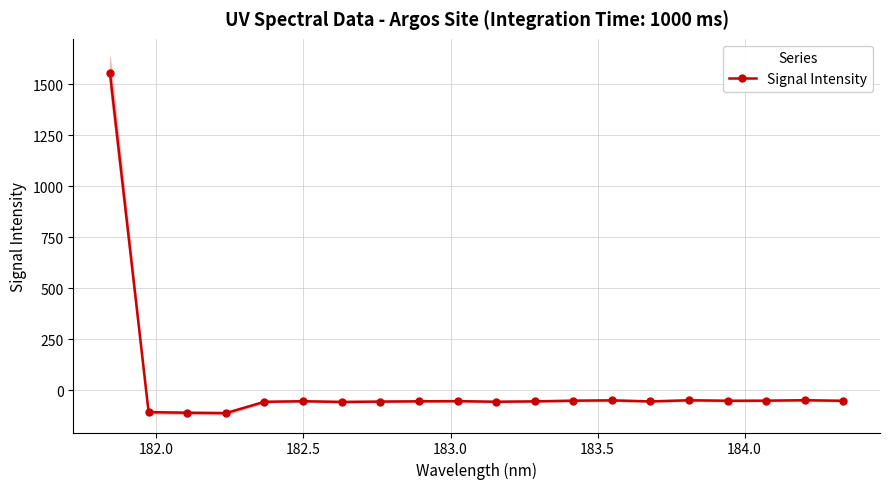

Reading left to right, list all the values displayed in this chart.

1556.8	-108.2	-111.3	-113.3	-57.5	-54.7	-58.1	-56.4	-55.1	-54.3	-57.2	-55.4	-52.0	-50.4	-55.6	-50.0	-52.3	-52.0	-49.6	-52.6